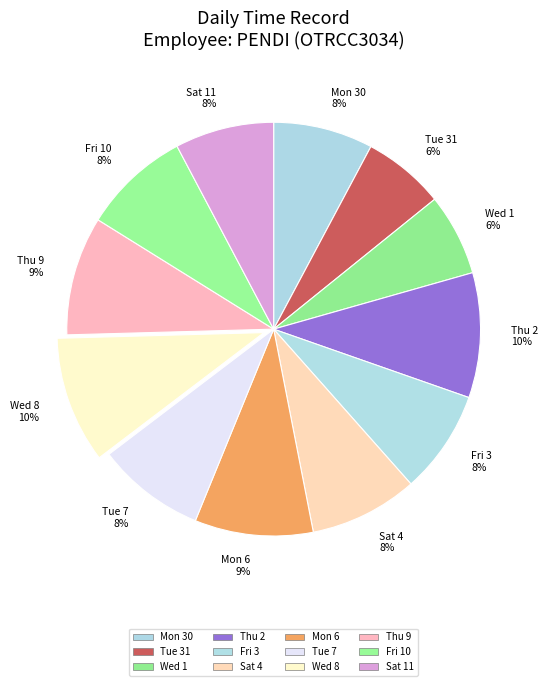

To the nearest percent, what percentage of the pie is Sat 4?

8%